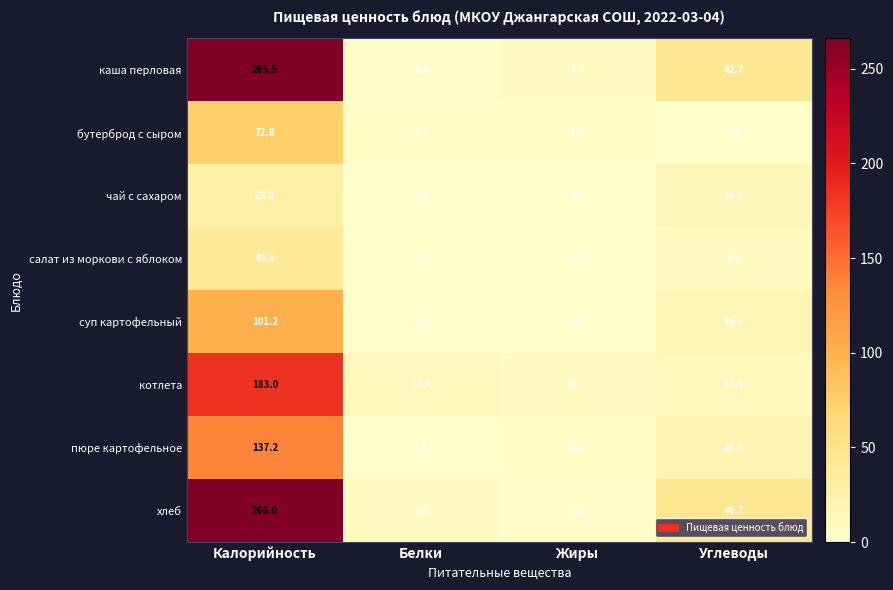

The каша перловая series shows 265.5 at Калорийность. True or false?

True